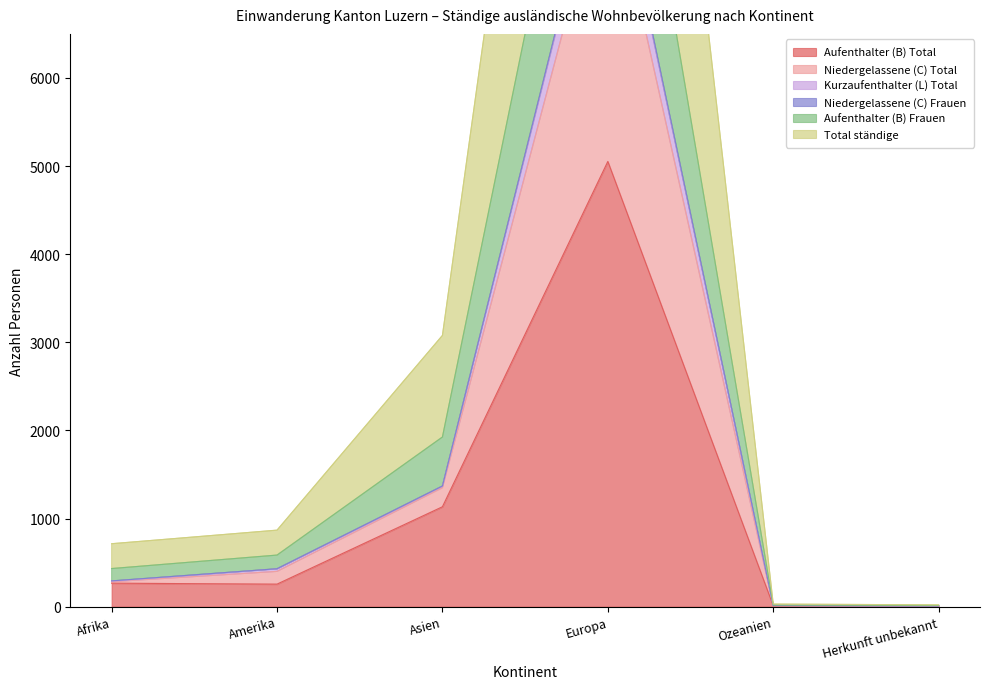

The Aufenthalter (B) Total series shows 266 at Afrika. True or false?

True